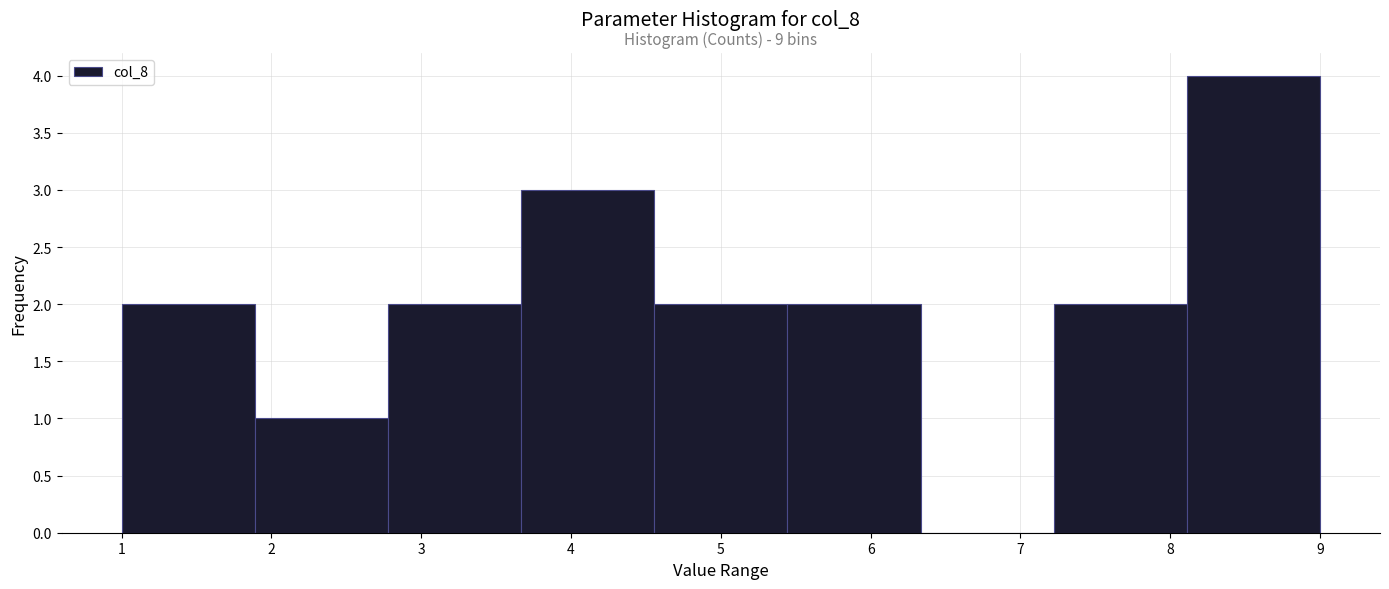

Over which range of the x-axis is the bar tallest?

8.1 to 9.0